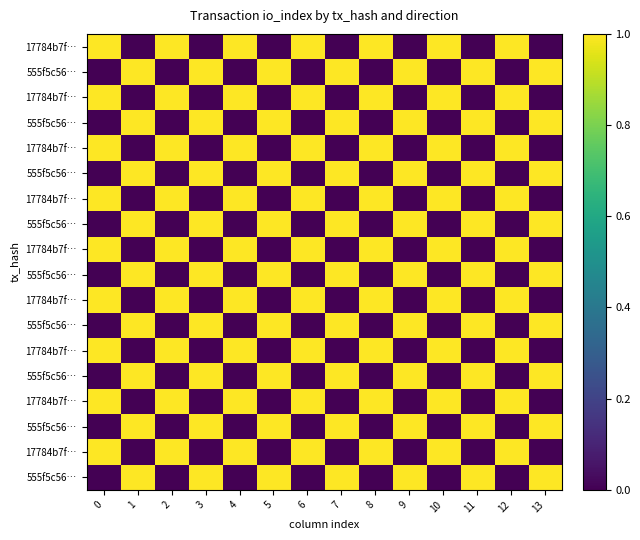

Which category has the lowest value across all series?

1